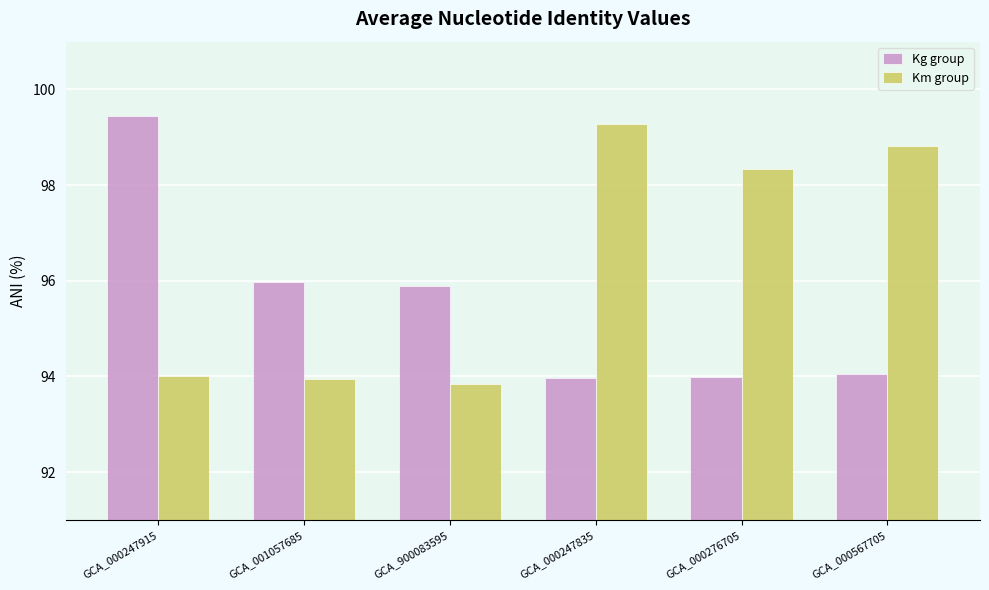

Reading left to right, list all the values displayed in this chart.

Kg group: 99.4	96.0	95.9	94.0	94.0	94.1
Km group: 94.0	93.9	93.8	99.3	98.3	98.8